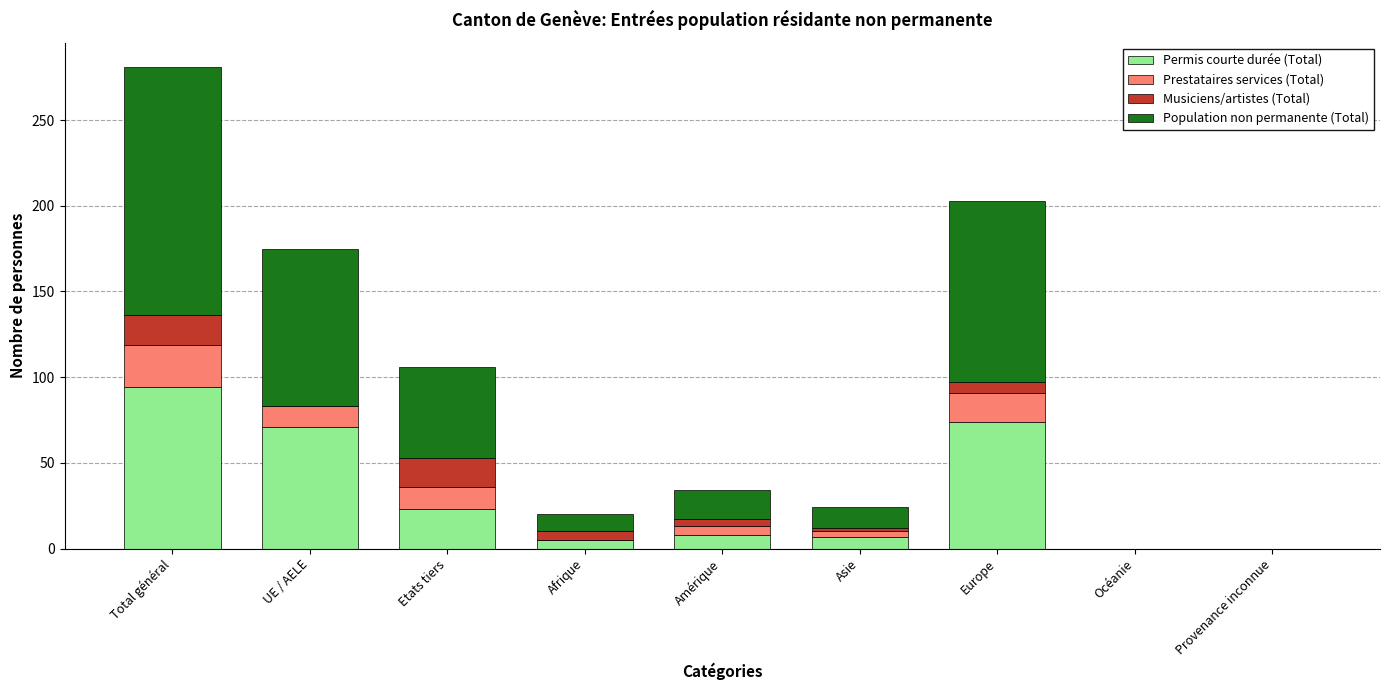

At which category is the sum across all series the highest?

Total général